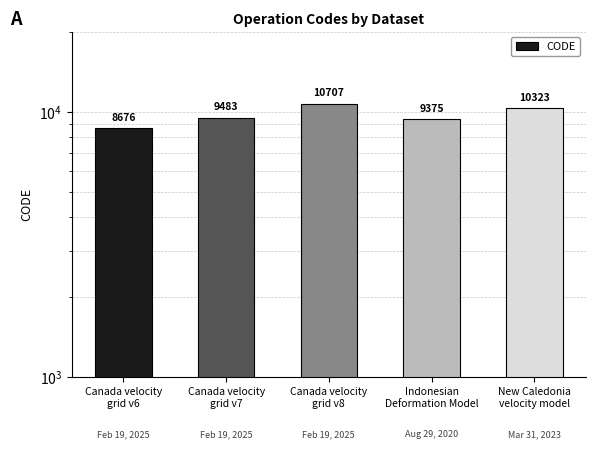

At which label does the data first exceed 9483?

Canada velocity
grid v8